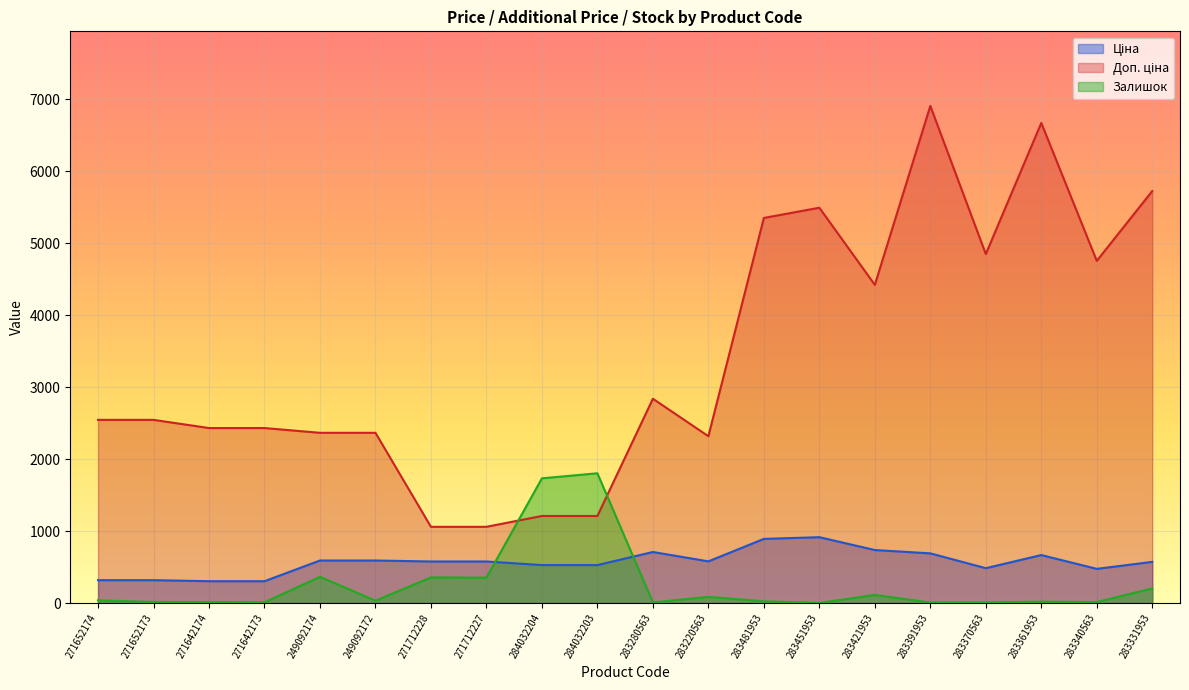

How many data points does each series have?

20